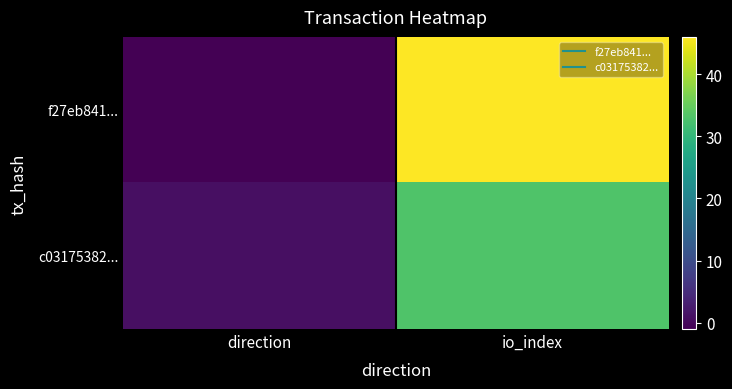

List the series in order of their overall mean, highest first.

f27eb841..., c03175382...